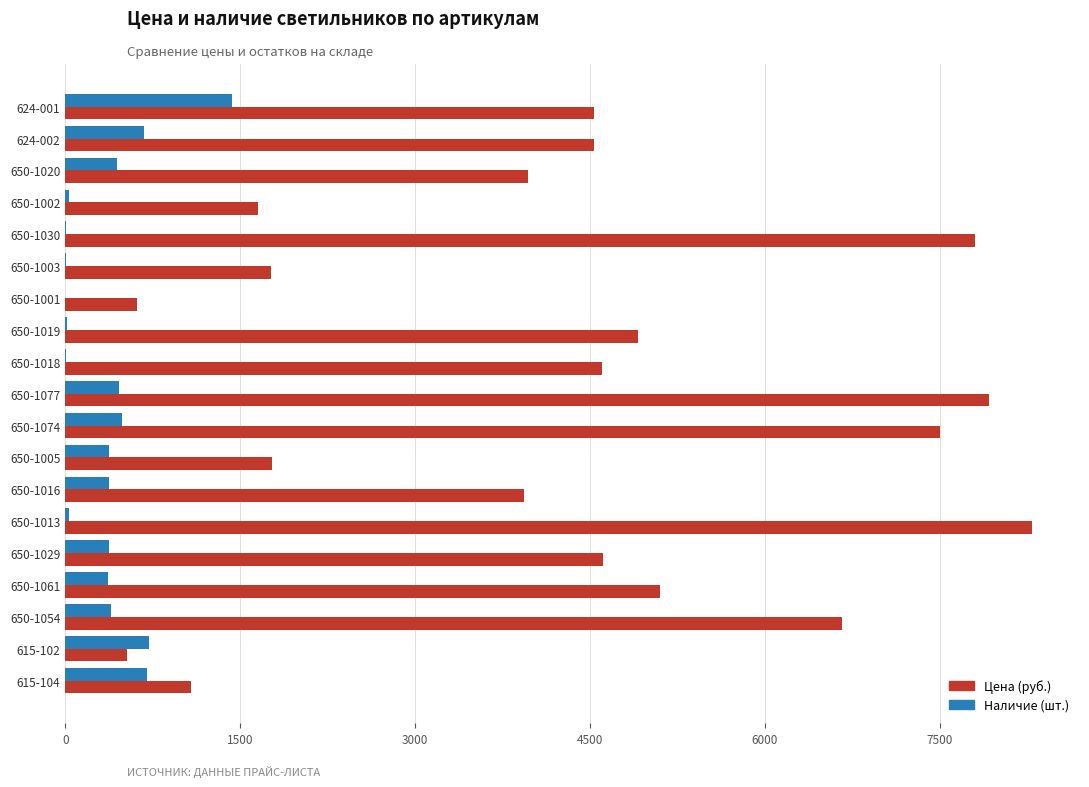

Which series has the largest total across all categories?

Цена (руб.)